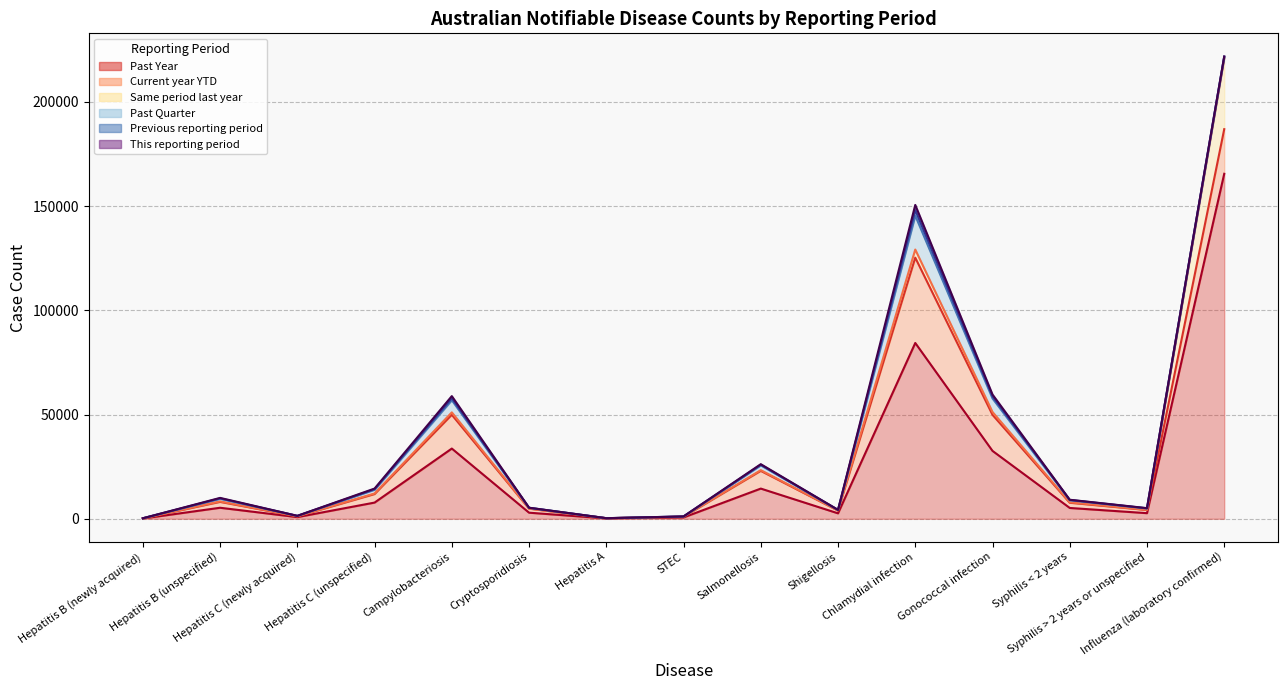

In Same period last year, how many points are lower than both neighbors (excluding endpoints)?

4